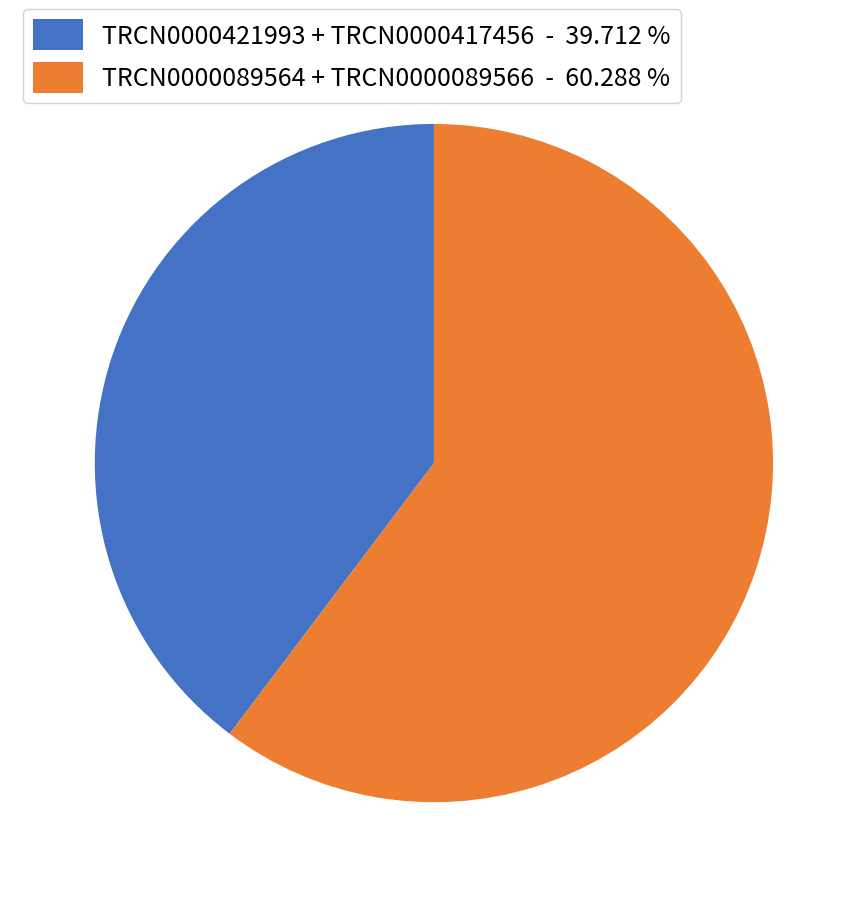

Rank the categories by value from lowest to highest.

TRCN0000421993 + TRCN0000417456 - 39.712 %, TRCN0000089564 + TRCN0000089566 - 60.288 %